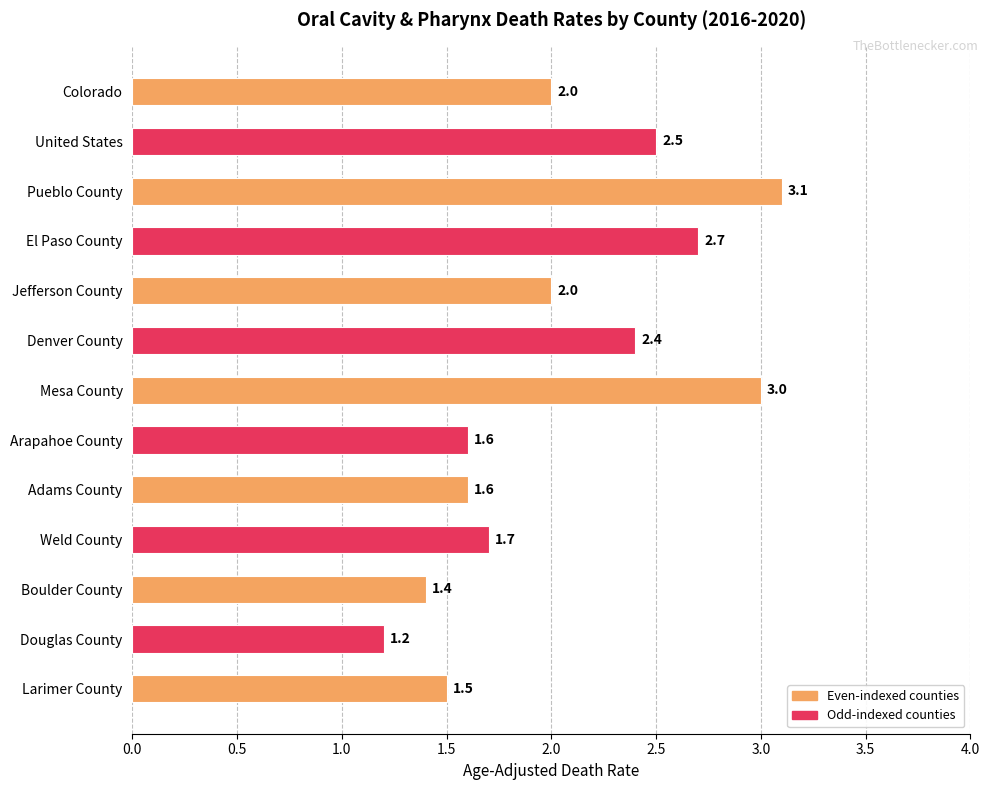

How many data points are less than 2?

6